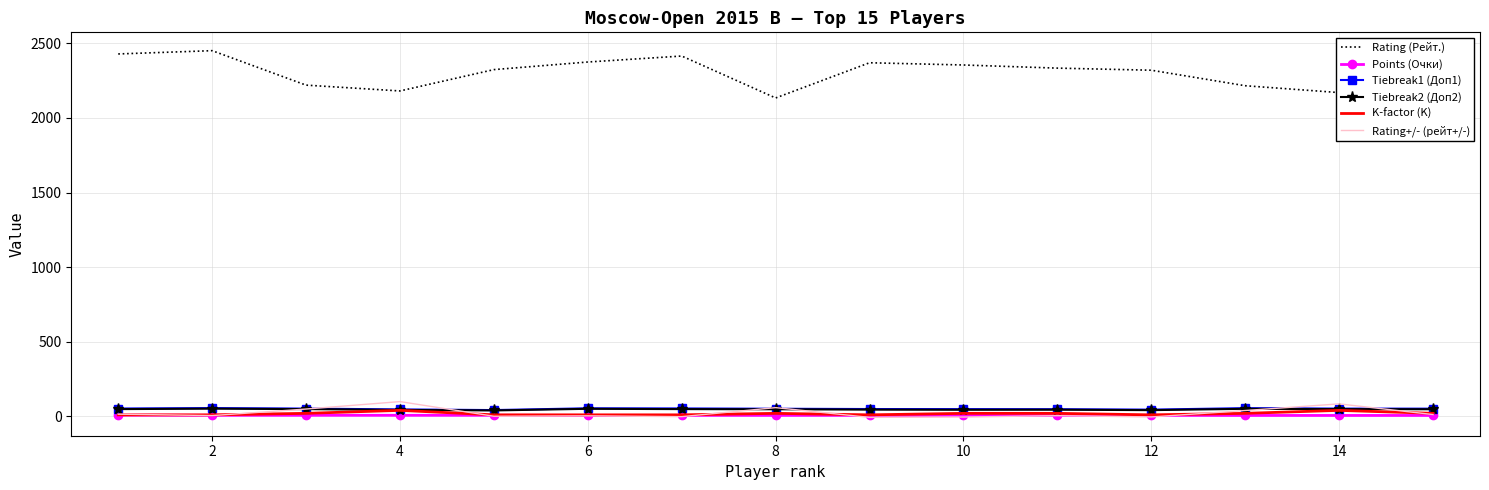

What is the maximum value for Rating+/- (рейт+/-)?

98.8